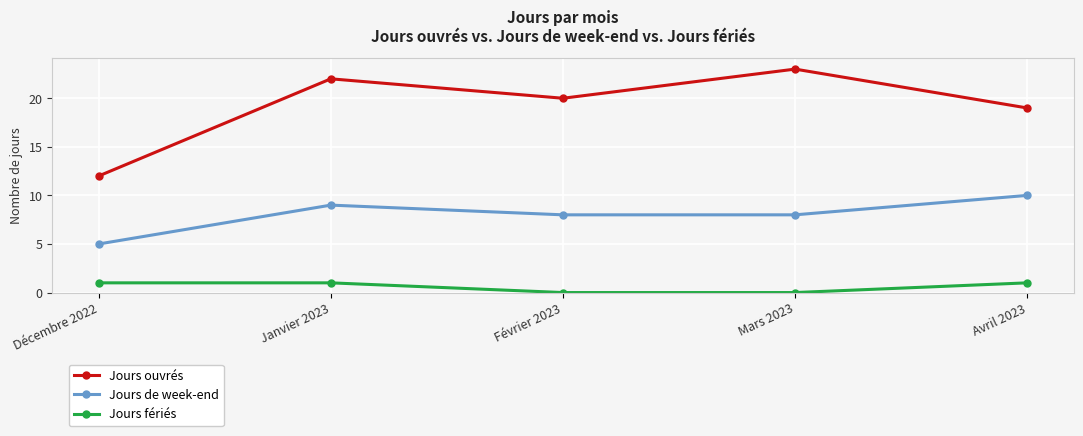

Reading left to right, list all the values displayed in this chart.

Jours ouvrés: 12	22	20	23	19
Jours de week-end: 5	9	8	8	10
Jours fériés: 1	1	0	0	1